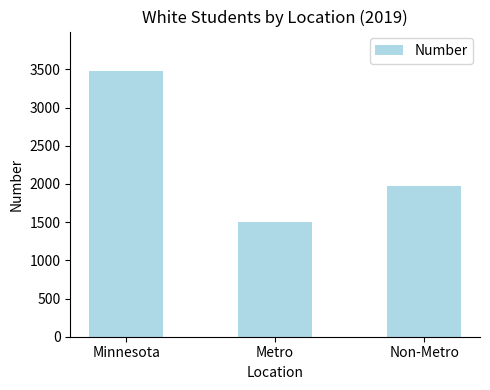

Reading left to right, transcribe all the data shown in this chart.

Minnesota=3475	Metro=1499	Non-Metro=1976